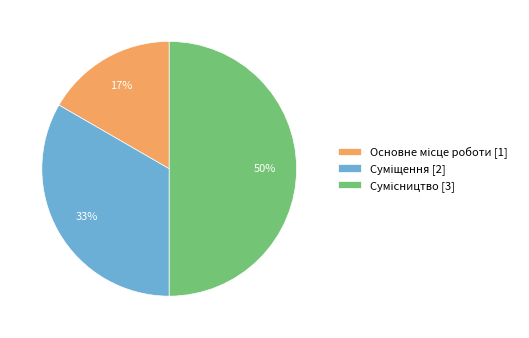

To the nearest percent, what is the difference between the largest and smallest slice percentages?

33%